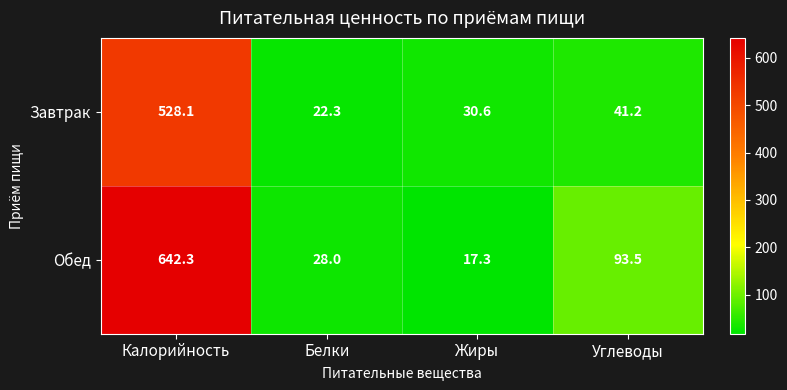

At which category is the sum across all series the highest?

Калорийность